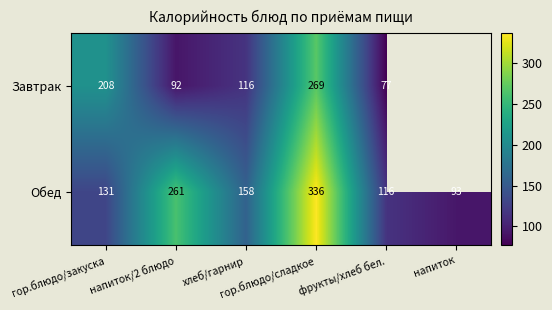

What is the minimum value for Обед?

93